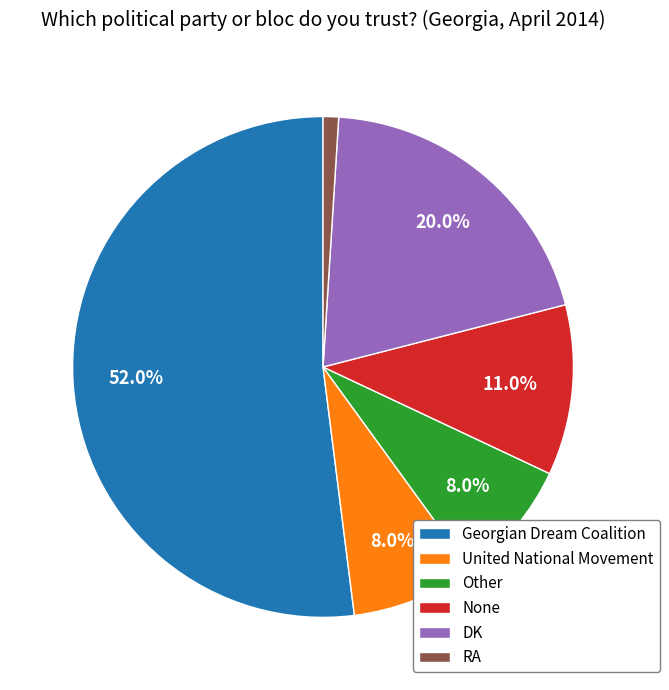

The DK slice represents 20% of the pie. True or false?

True